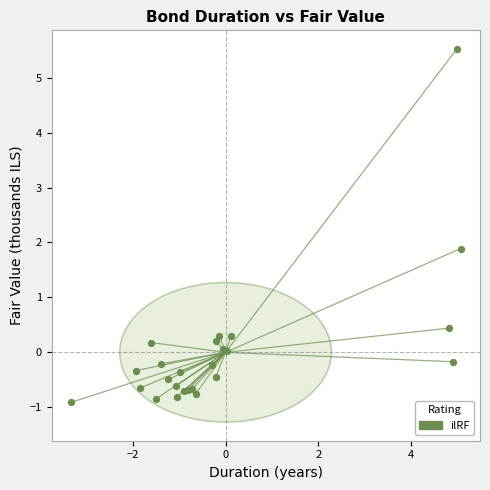

What Y value in the scatter plot is closest to 2?

1.9